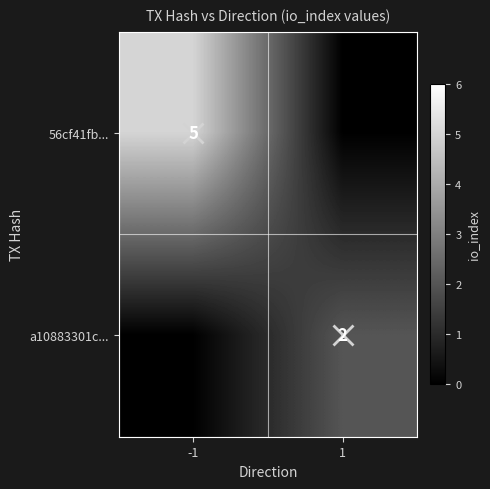

True or false: a10883301c... has a value of 0 at -1.

True